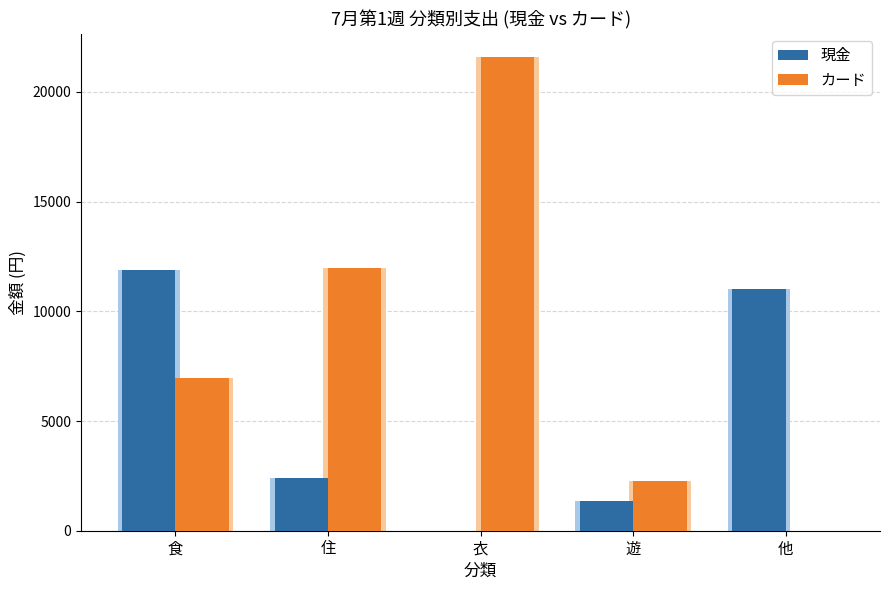

At which label does 現金 first exceed 2400?

食